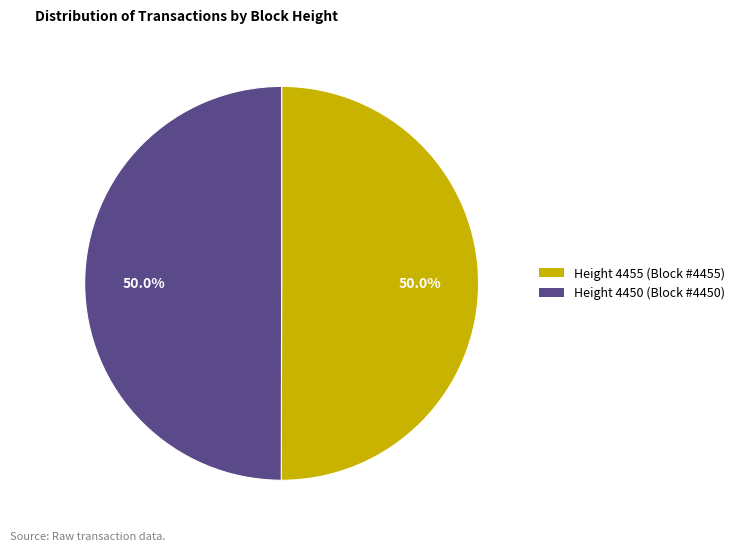

How many slices are in this pie chart?

2